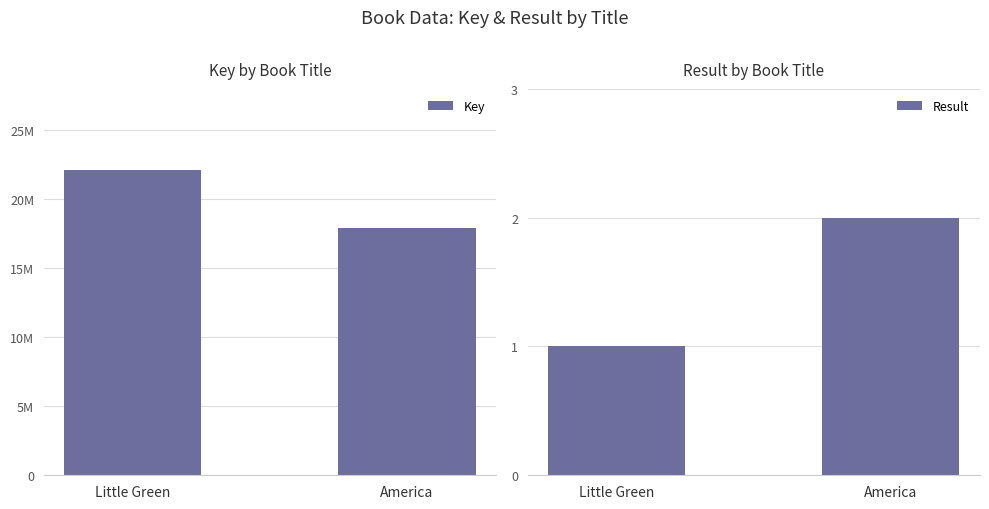

Rank the categories by Key value from highest to lowest.

Little Green, America